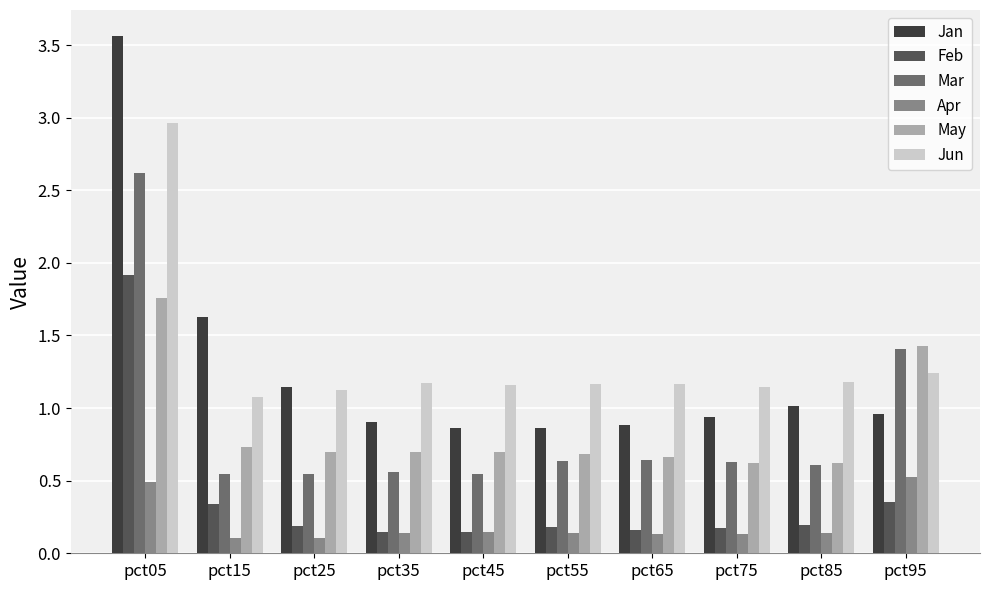

What is the value of the Jan bar at the 4th from the left?

0.9